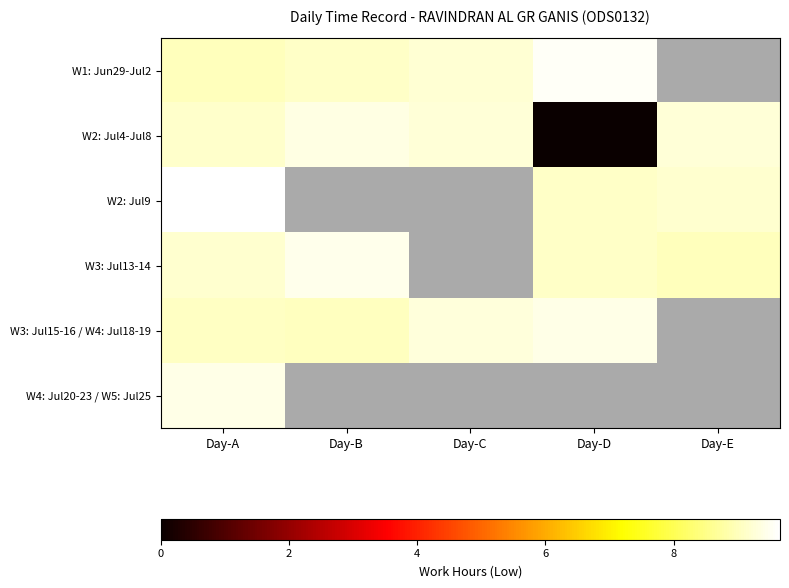

How many distinct data groups are displayed?

6